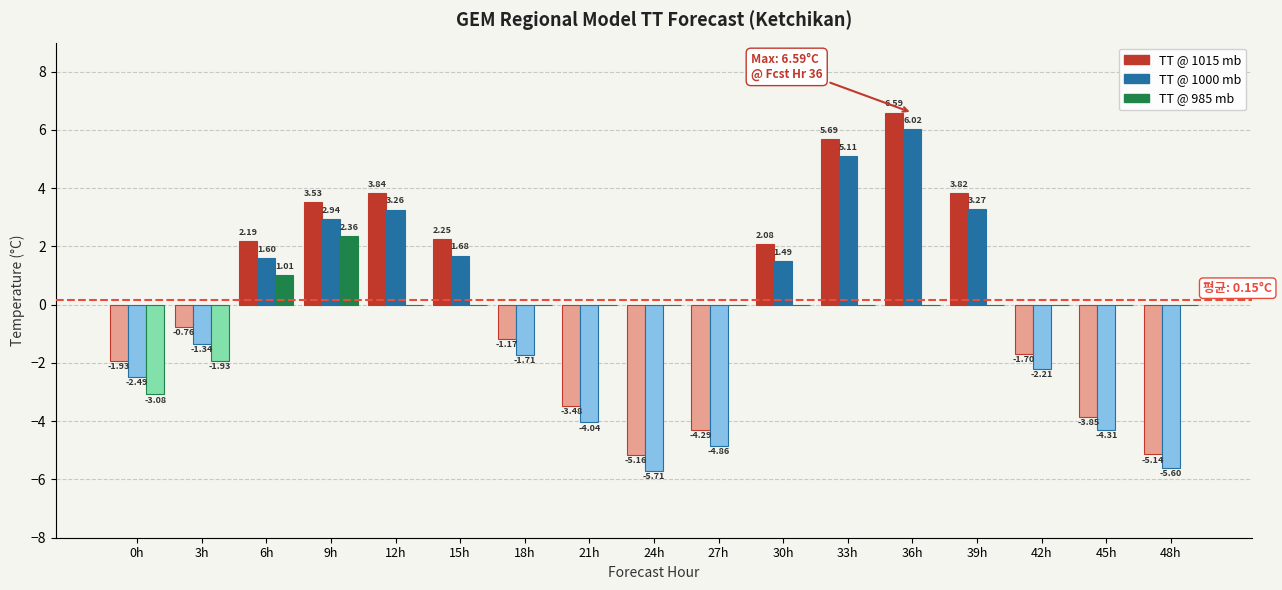

What is the sum of the TT @ 1015 mb values at 45h and 0h?

-5.8